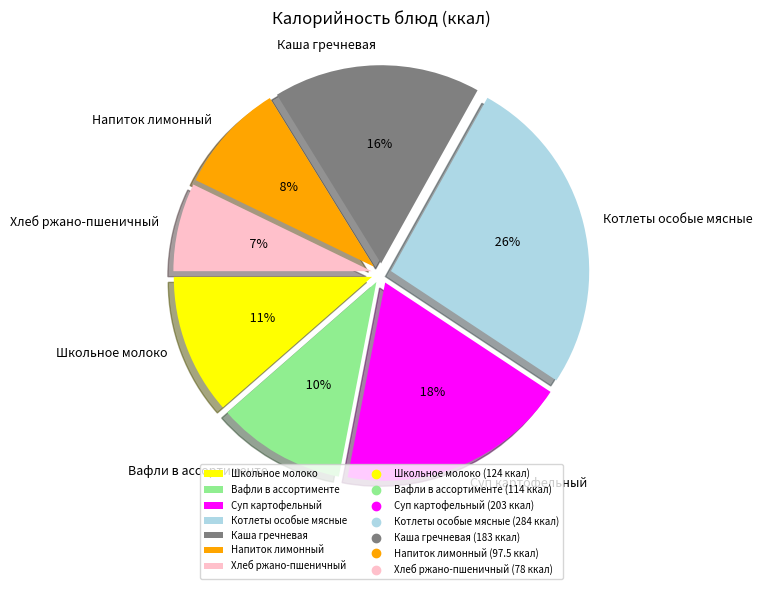

Rank the categories by value from lowest to highest.

Хлеб ржано-пшеничный, Напиток лимонный, Вафли в ассортименте, Школьное молоко, Каша гречневая, Суп картофельный, Котлеты особые мясные